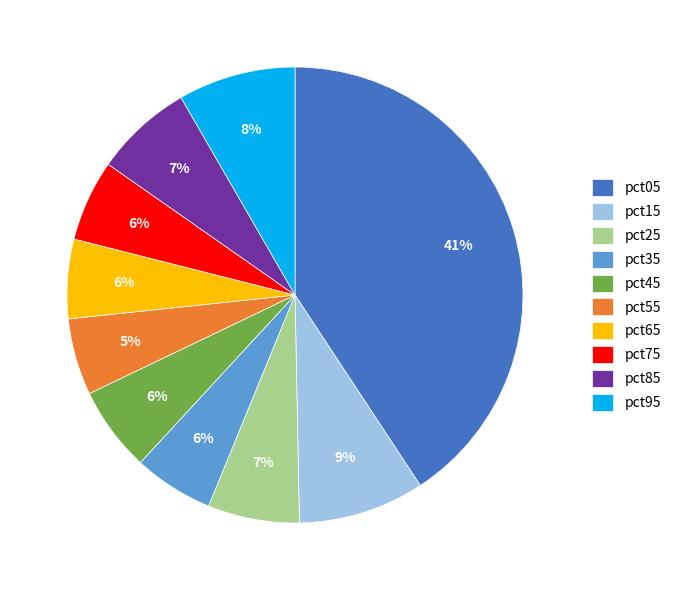

True or false: pct35 accounts for 6% of the total.

True